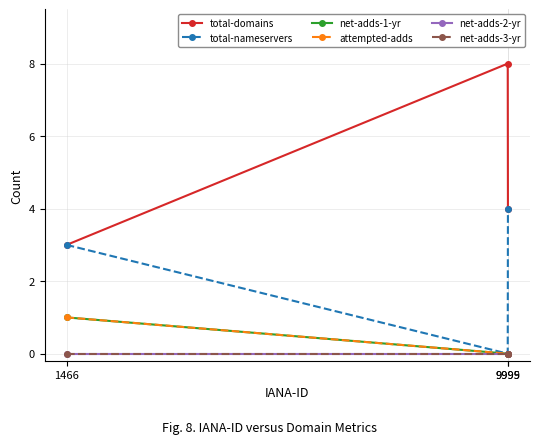

Does the chart have visible grid lines?

Yes